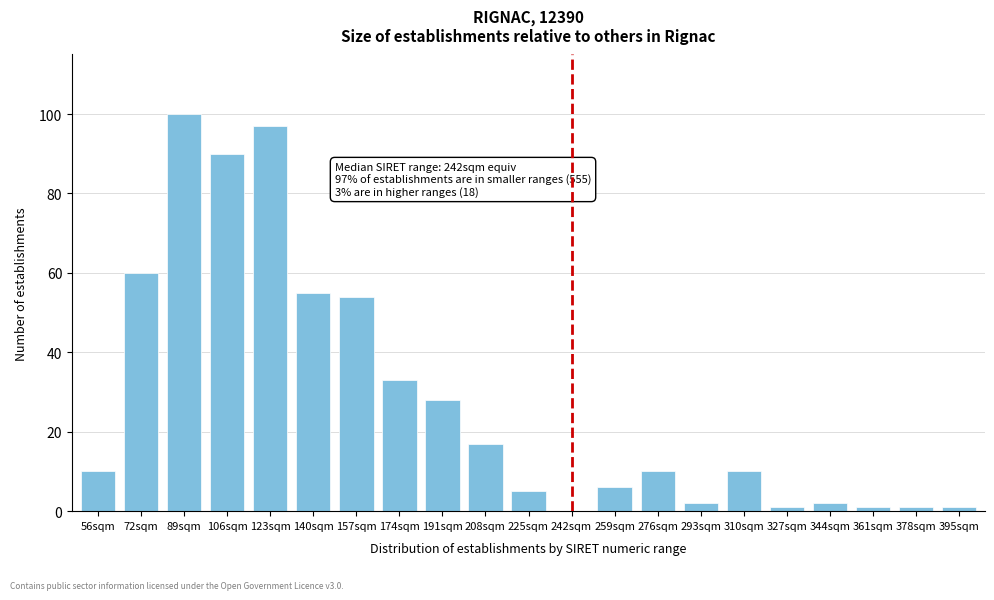

Reading left to right, extract all data points from this chart.

56sqm=10	72sqm=60	89sqm=100	106sqm=90	123sqm=97	140sqm=55	157sqm=54	174sqm=33	191sqm=28	208sqm=17	225sqm=5	242sqm=0	259sqm=6	276sqm=10	293sqm=2	310sqm=10	327sqm=1	344sqm=2	361sqm=1	378sqm=1	395sqm=1